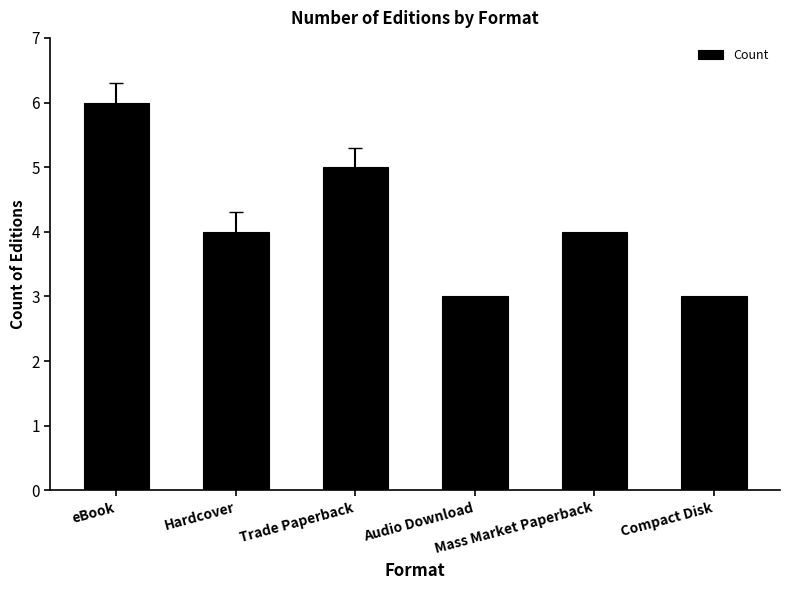

Is it true that the value at Audio Download is 5?

False